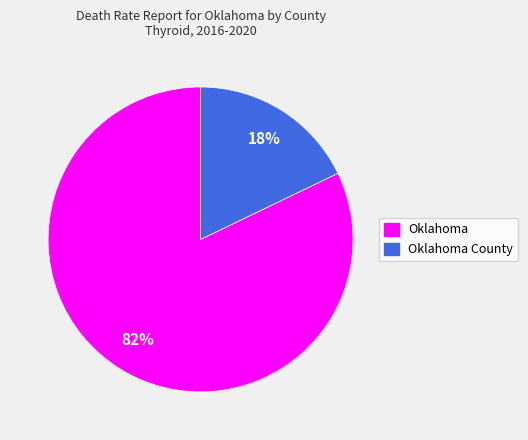

Is there any slice that represents more than half of the pie?

Yes